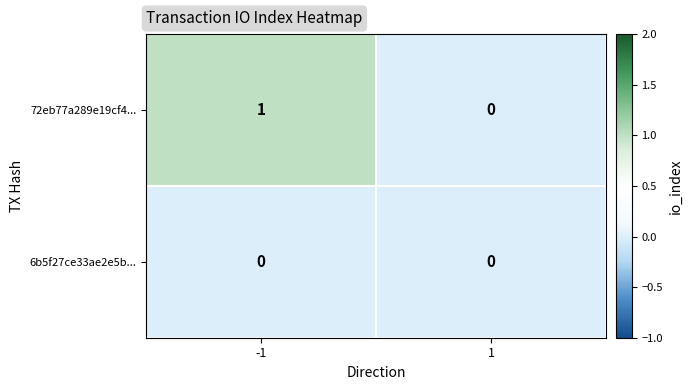

At which category does the chart reach its peak across all series?

-1